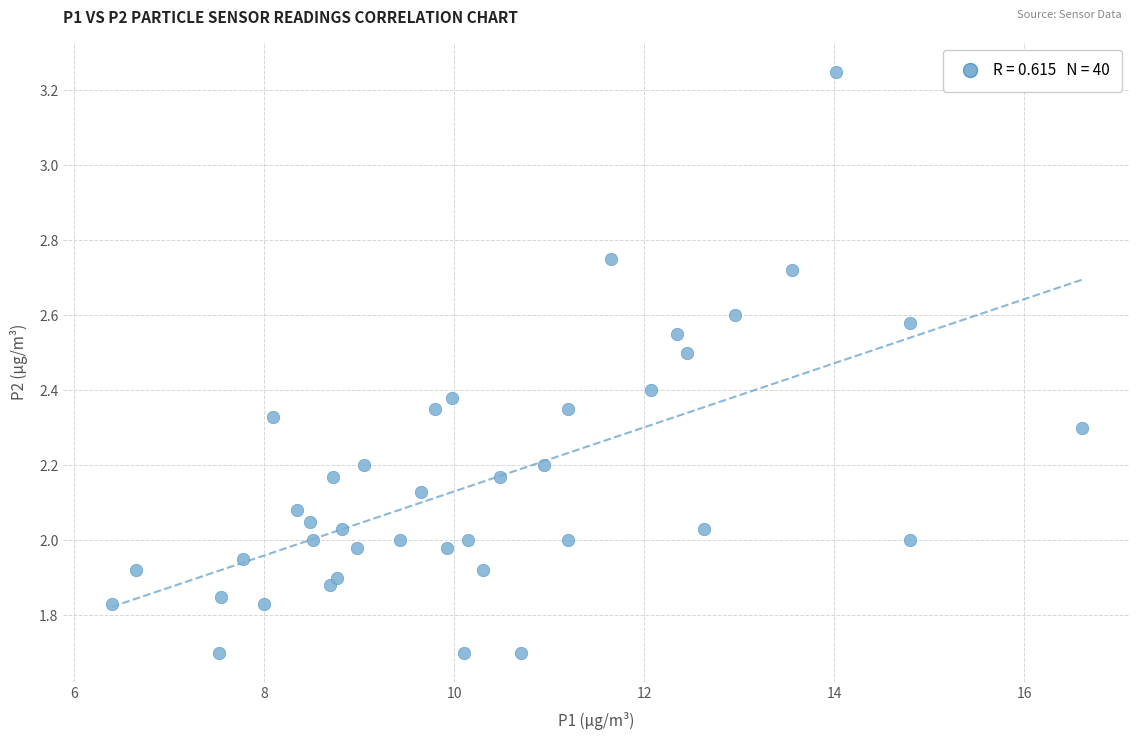

What is the range of X values (max minus min)?

10.2